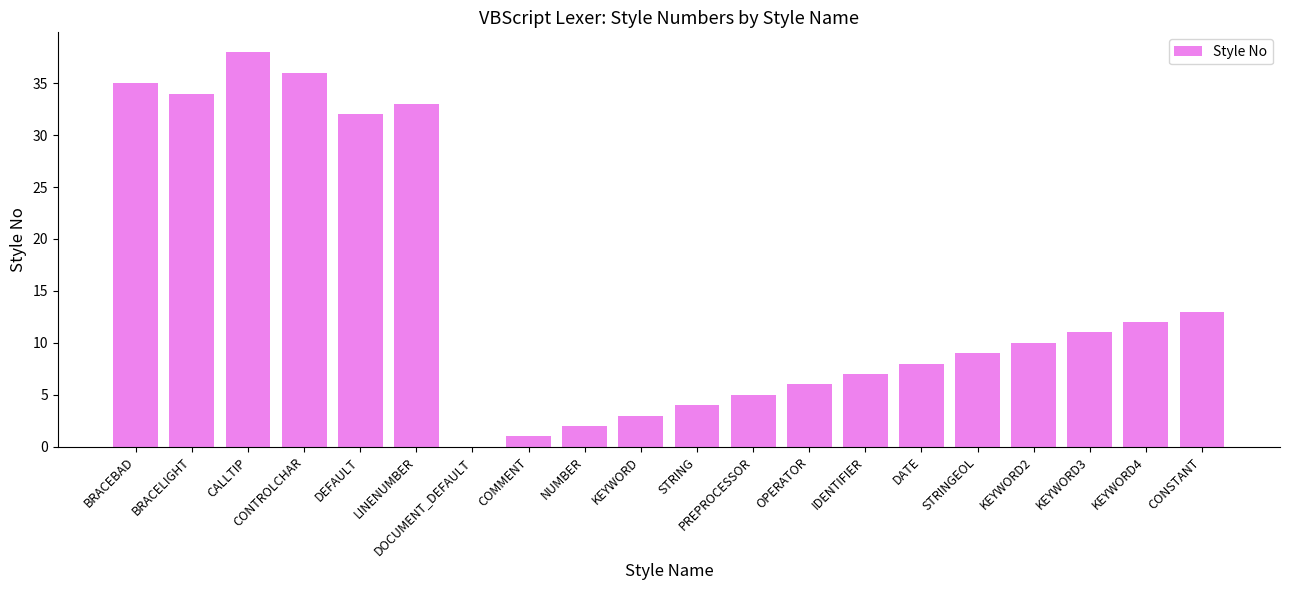

What is the average value?

15